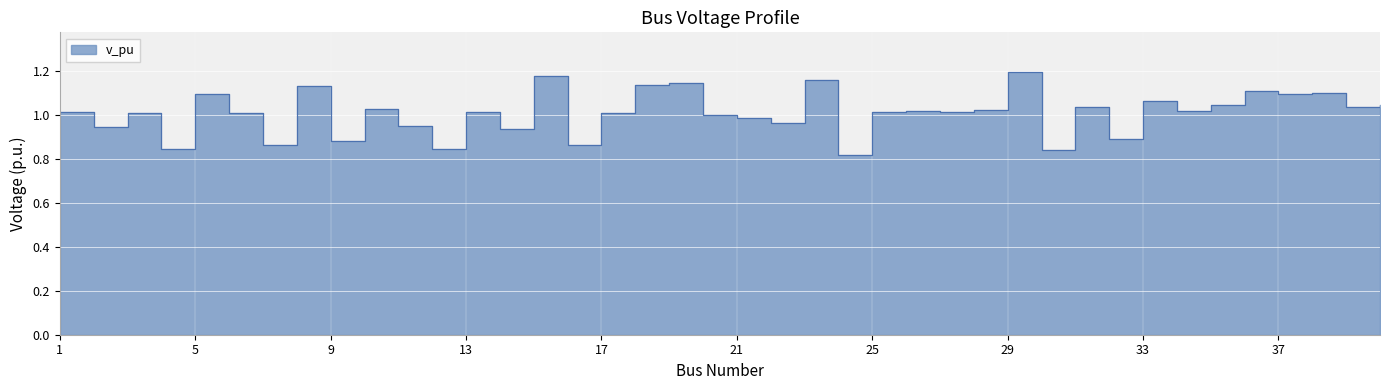

Reading right to left, what are all the values shown in this chart?

40=1.0	39=1.0	38=1.1	37=1.1	36=1.1	35=1.0	34=1.0	33=1.1	32=0.9	31=1.0	30=0.8	29=1.2	28=1.0	27=1.0	26=1.0	25=1.0	24=0.8	23=1.2	22=1.0	21=1.0	20=1.0	19=1.1	18=1.1	17=1.0	16=0.9	15=1.2	14=0.9	13=1.0	12=0.8	11=1.0	10=1.0	9=0.9	8=1.1	7=0.9	6=1.0	5=1.1	4=0.8	3=1.0	2=0.9	1=1.0